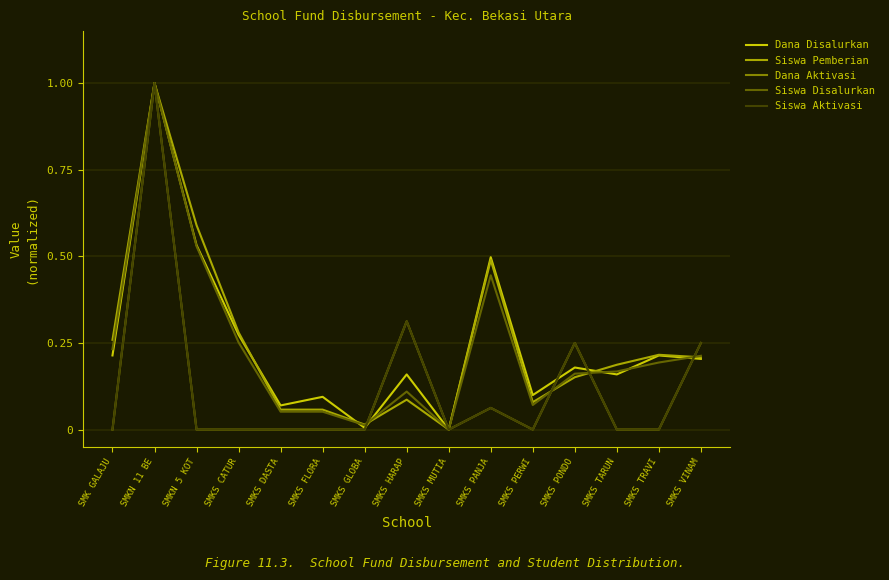

Does the chart have visible grid lines?

Yes